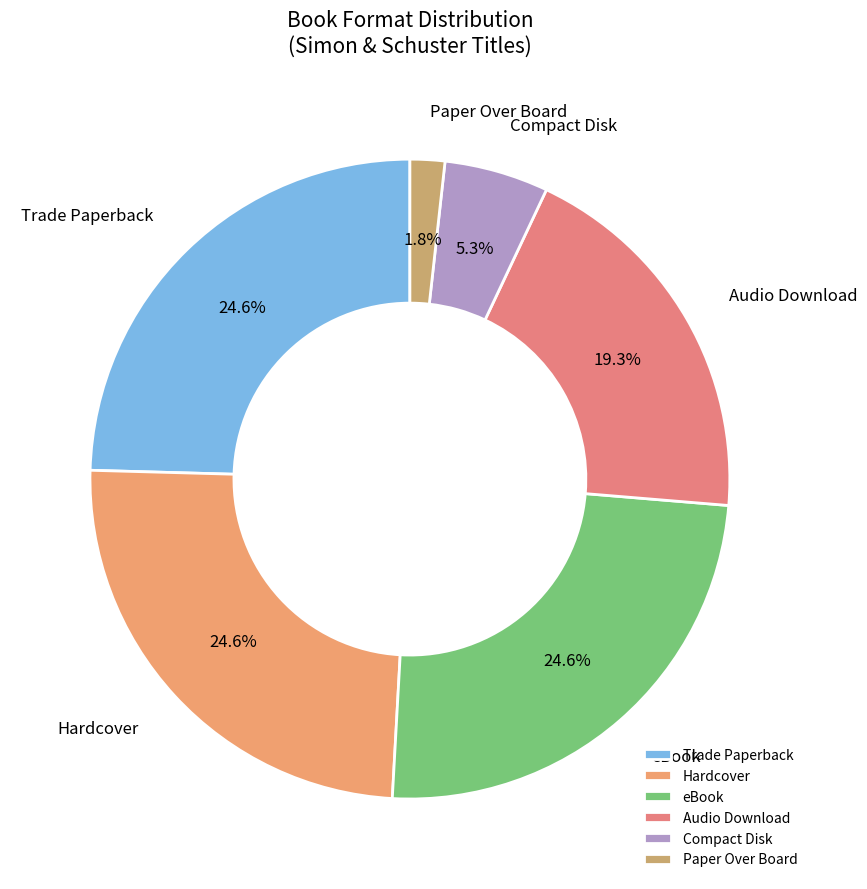

Which slice is the smallest?

Paper Over Board